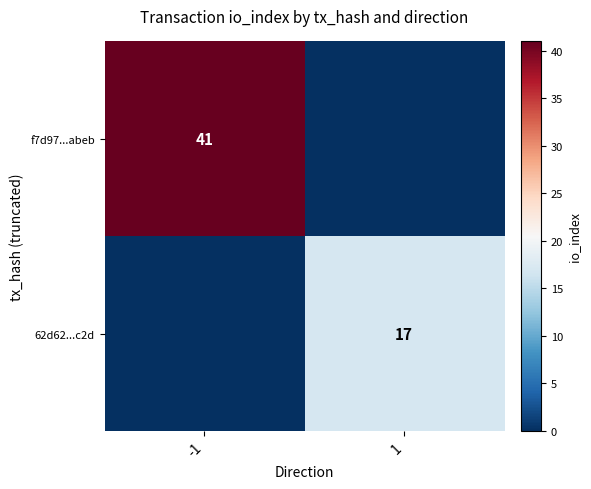

Which has a higher value, -1 or 1?

-1